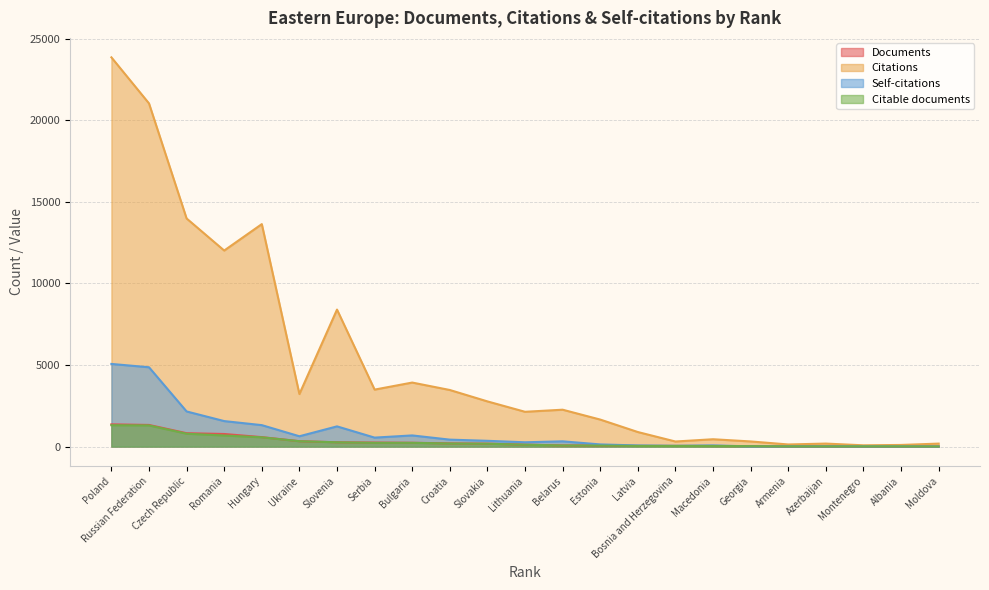

What is the difference between the Self-citations values at Albania and Slovenia?

1227